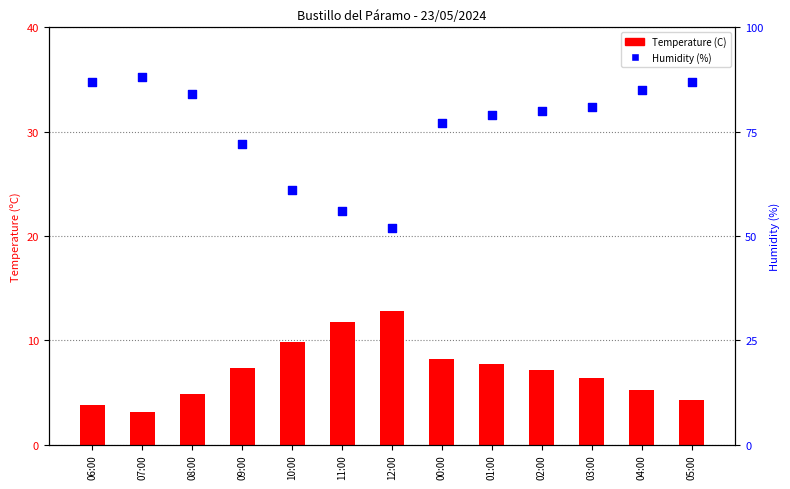

At which category is the sum across all series the highest?

05:00